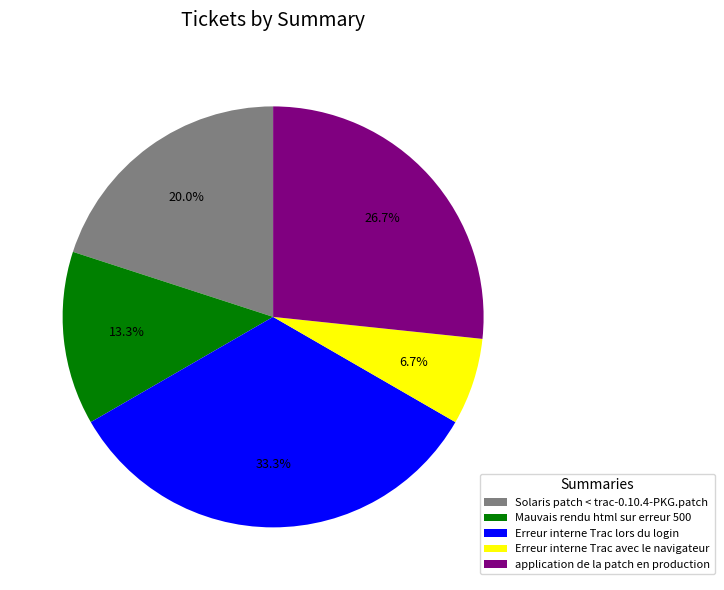

How many slices are in this pie chart?

5